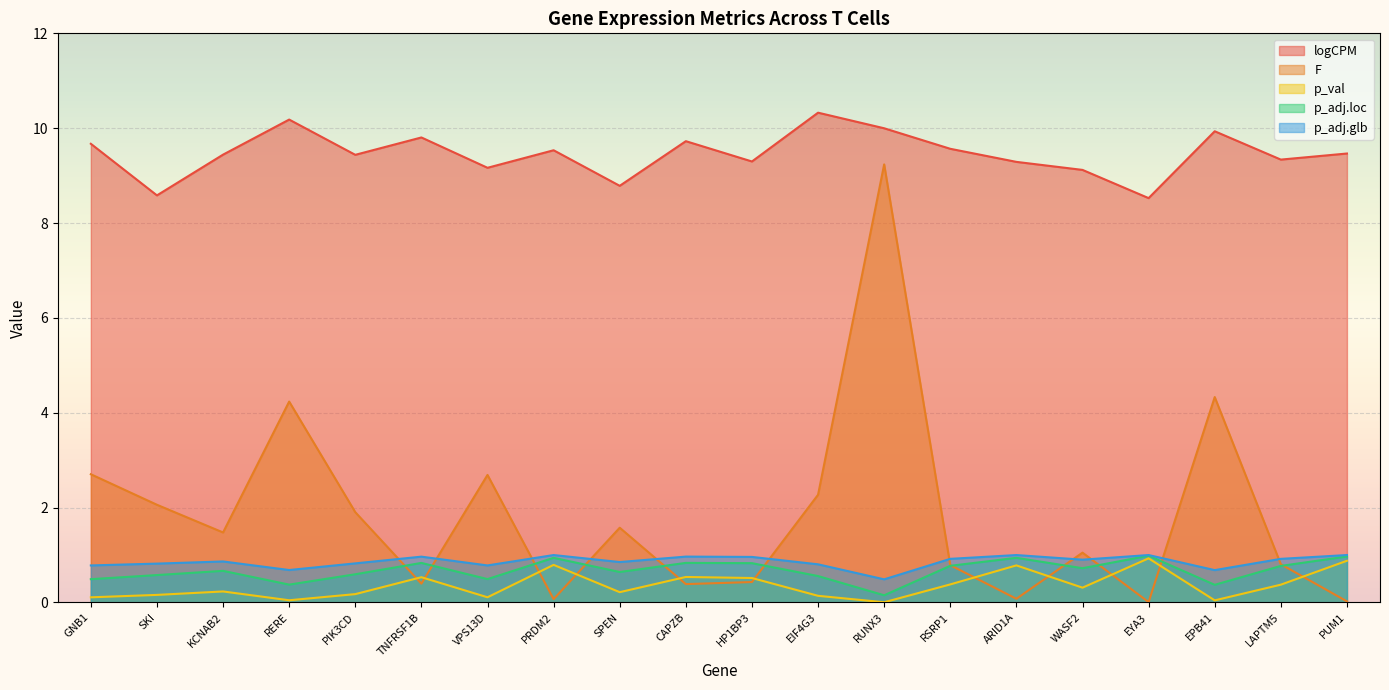

True or false: logCPM and p_adj.loc cross at least once.

False